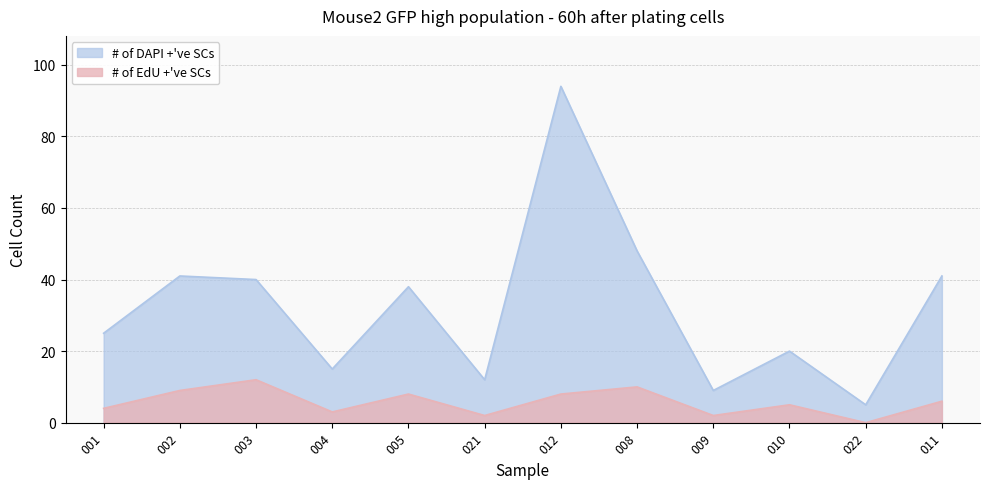

Does the chart display data point markers on the line(s)?

No